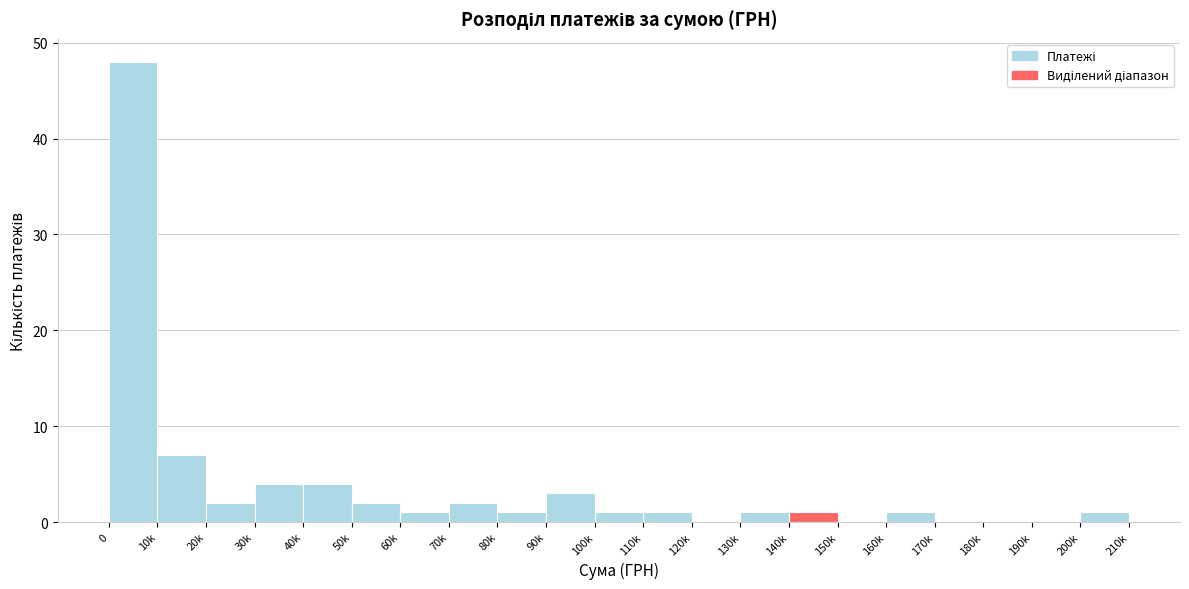

Reading left to right, transcribe all the data shown in this chart.

0=48	10k=7	20k=2	30k=4	40k=4	50k=2	60k=1	70k=2	80k=1	90k=3	100k=1	110k=1	120k=0	130k=1	140k=1	150k=0	160k=1	170k=0	180k=0	190k=0	200k=1